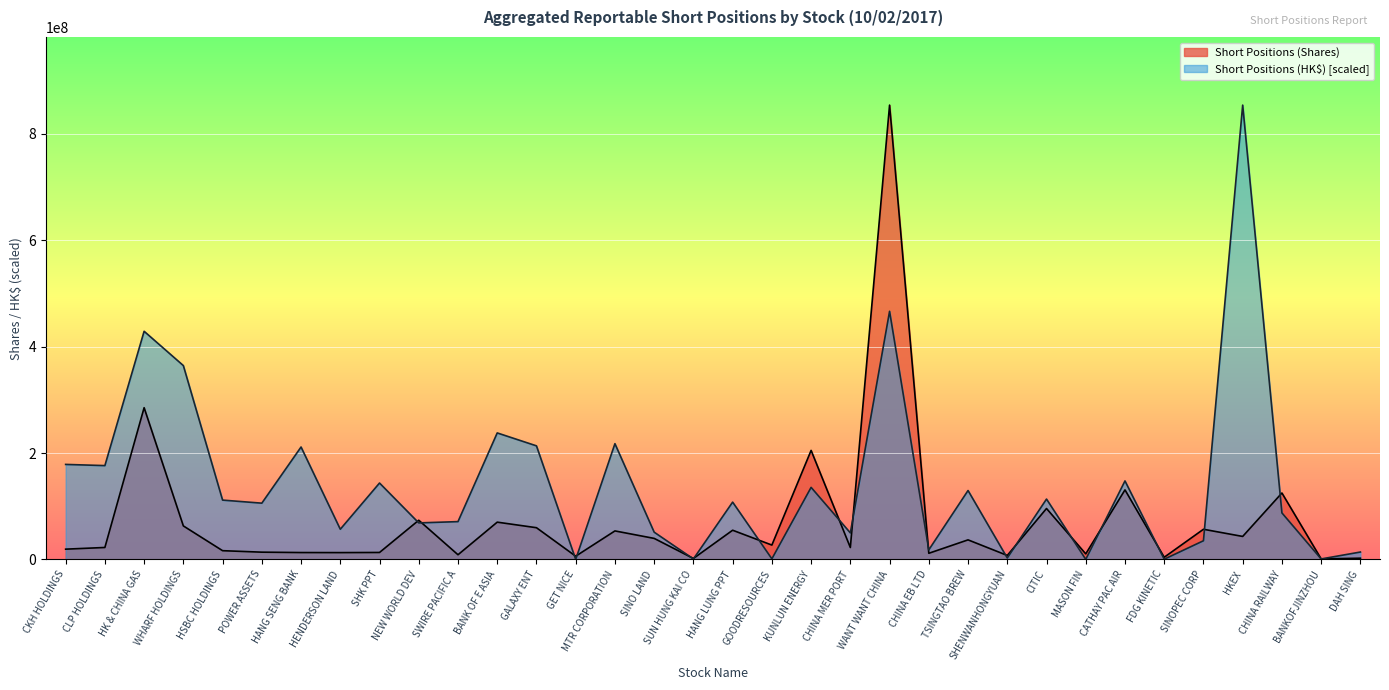

What is the label of the 8th point from the left?

HENDERSON LAND